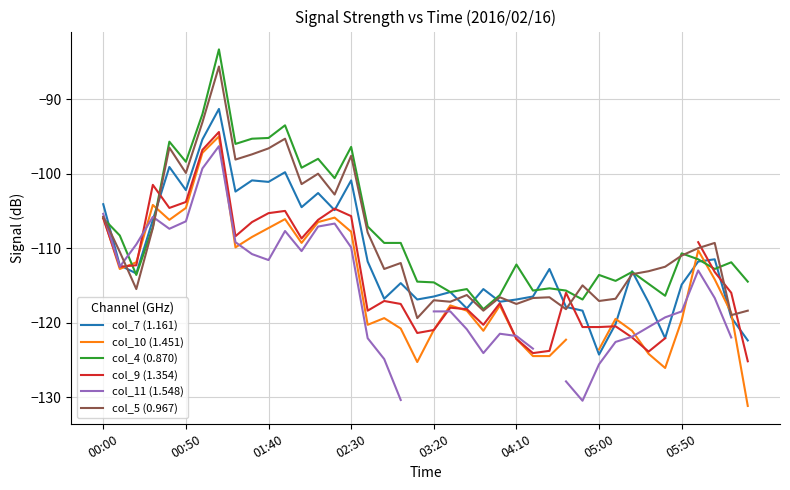

The value of col_5 (0.967) at 03:20 is -179.0. True or false?

False